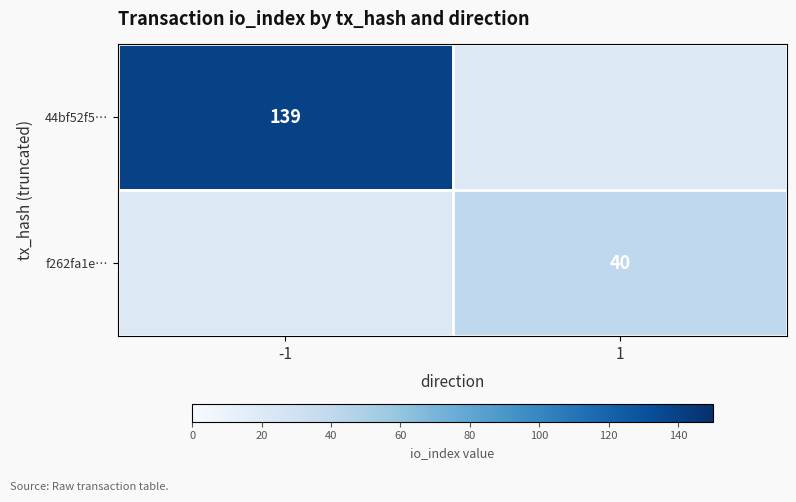

The value of 44bf52f5… at -1 is 46. True or false?

False